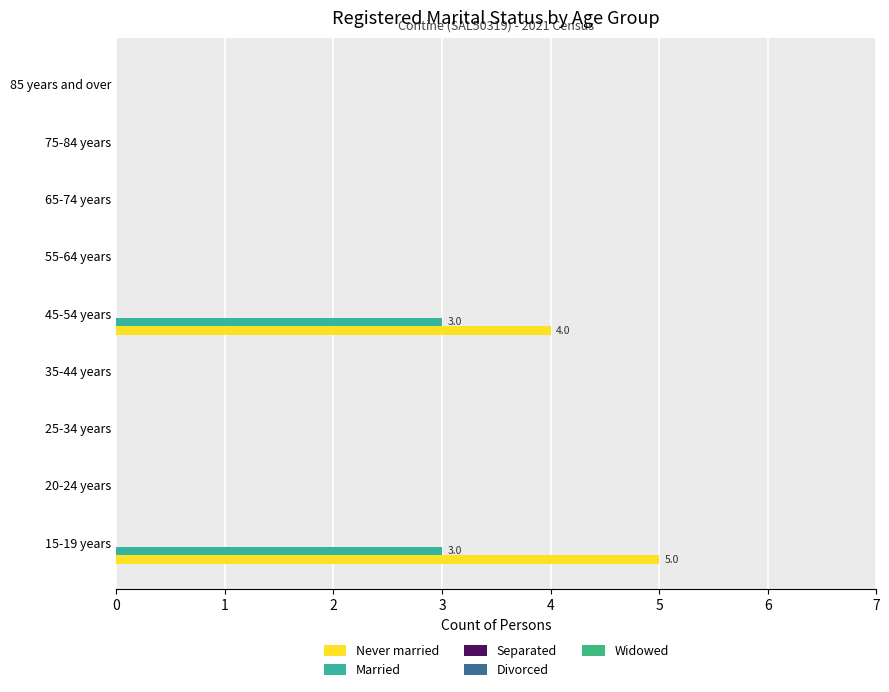

Which series has the largest total across all categories?

Never married